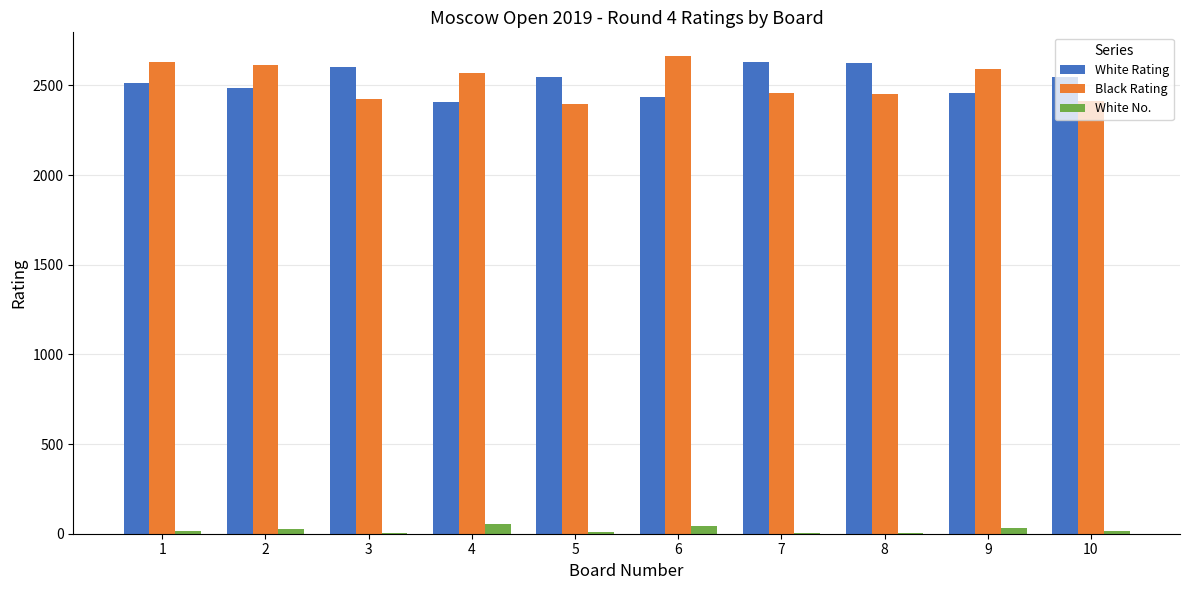

What is the sum of all Black Rating values?

25208